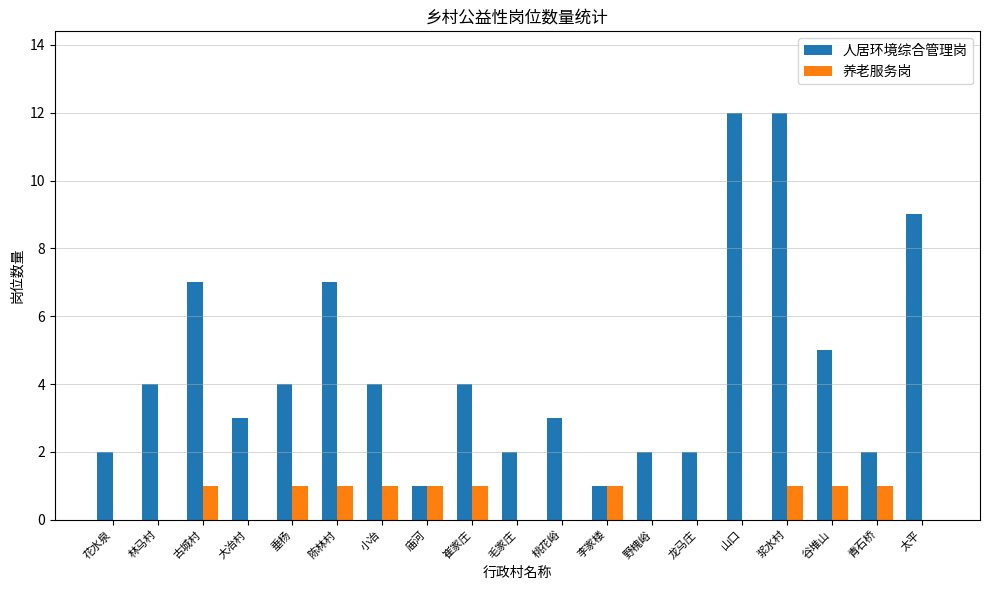

What is the sum of all 人居环境综合管理岗 values?

86